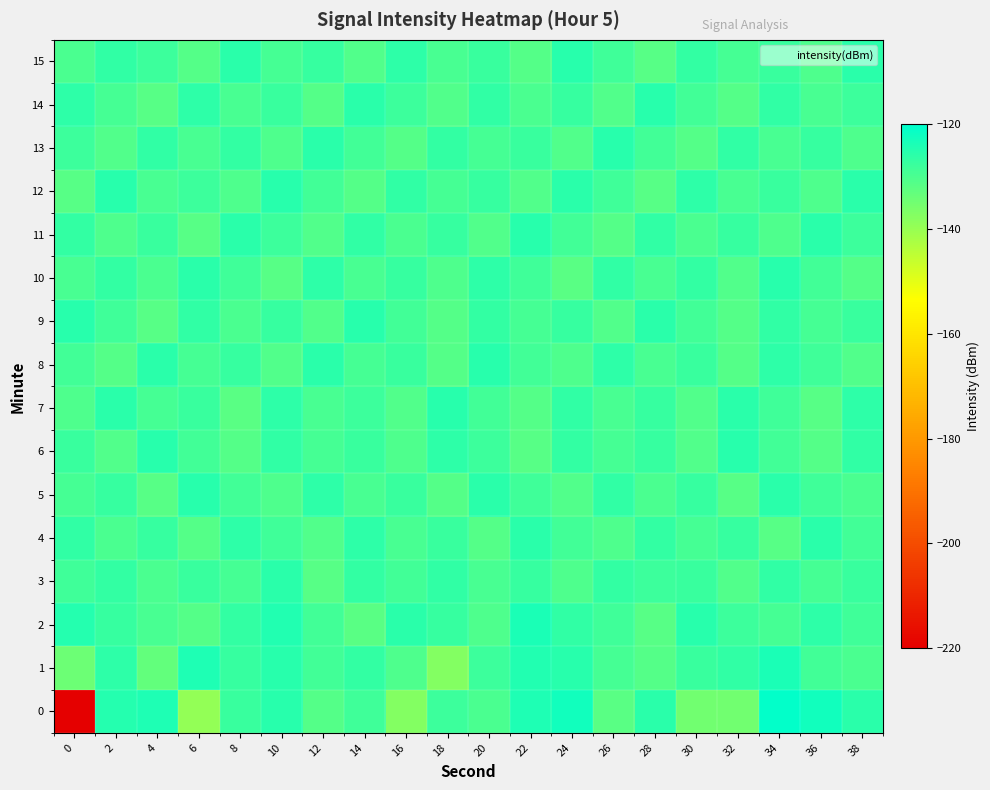

At 8, list the series in order from smallest to largest.

7, 6, 12, 9, 14, 3, 5, 10, 0, 8, 1, 13, 2, 4, 11, 15